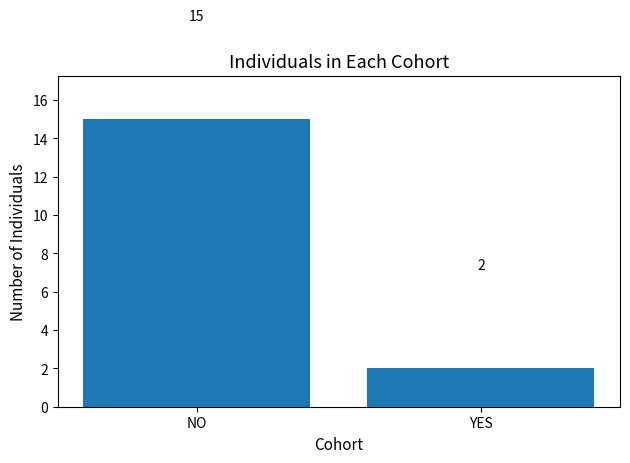

Count the values in the range 2 to 15.

2